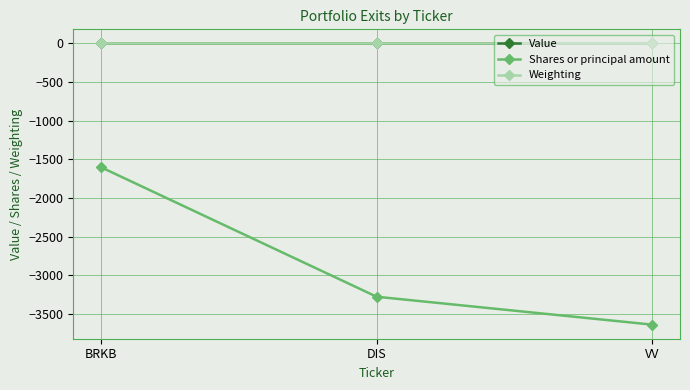

Is the value of Value at DIS greater than the value of Shares or principal amount at BRKB?

Yes